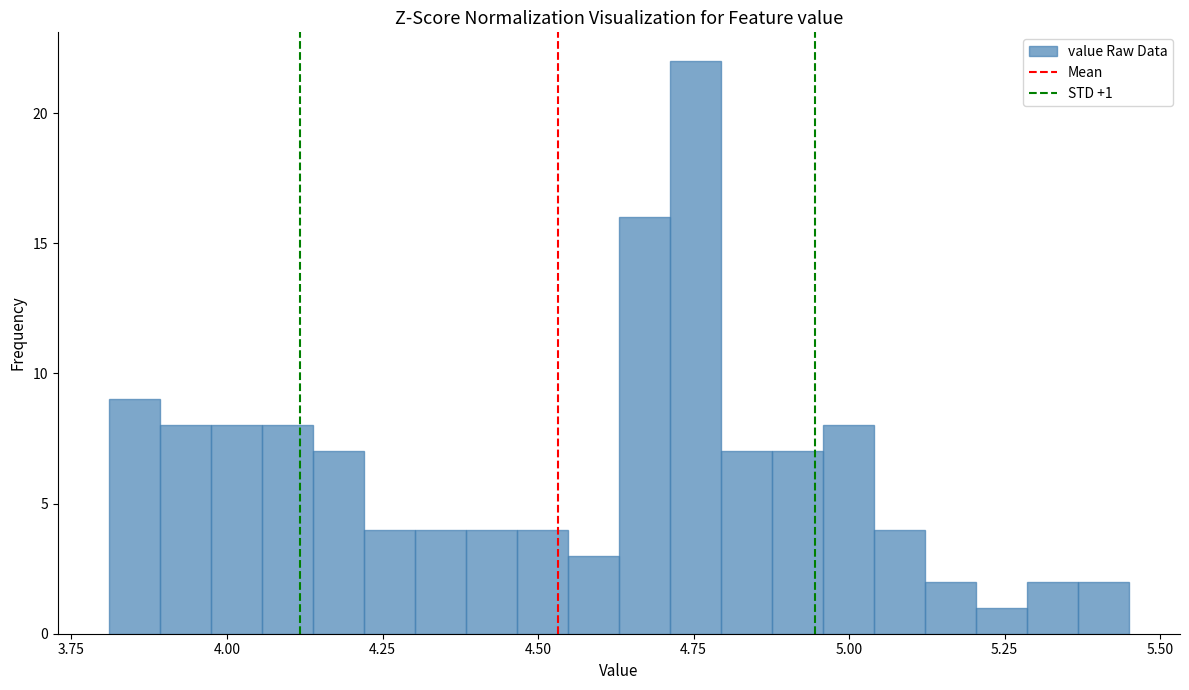

Read against the x-axis, roughly where is the centre of the tallest bar?

4.75